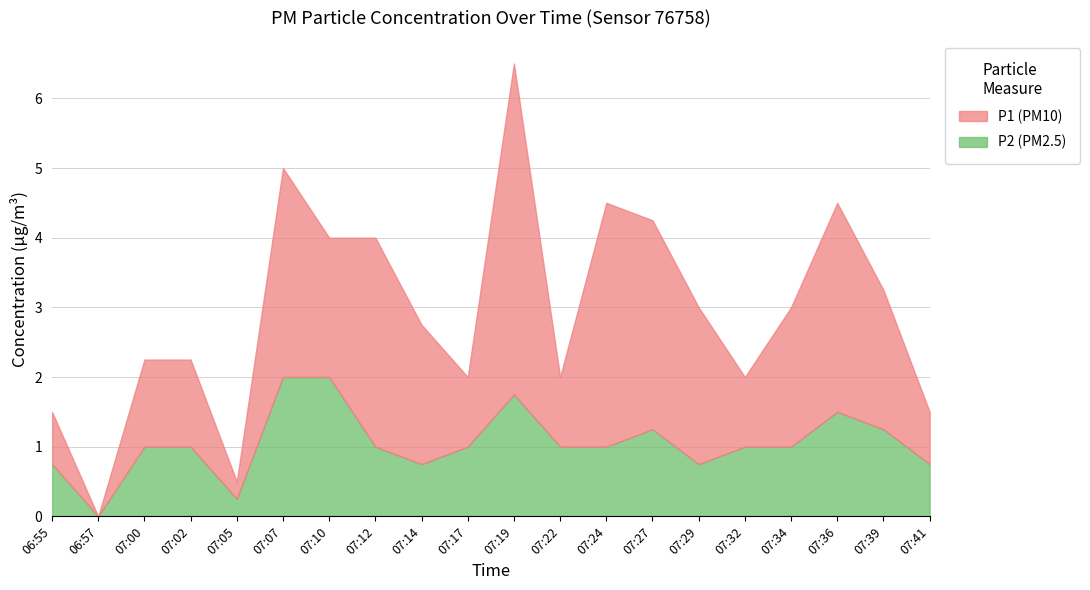

How many series are shown in this chart?

2